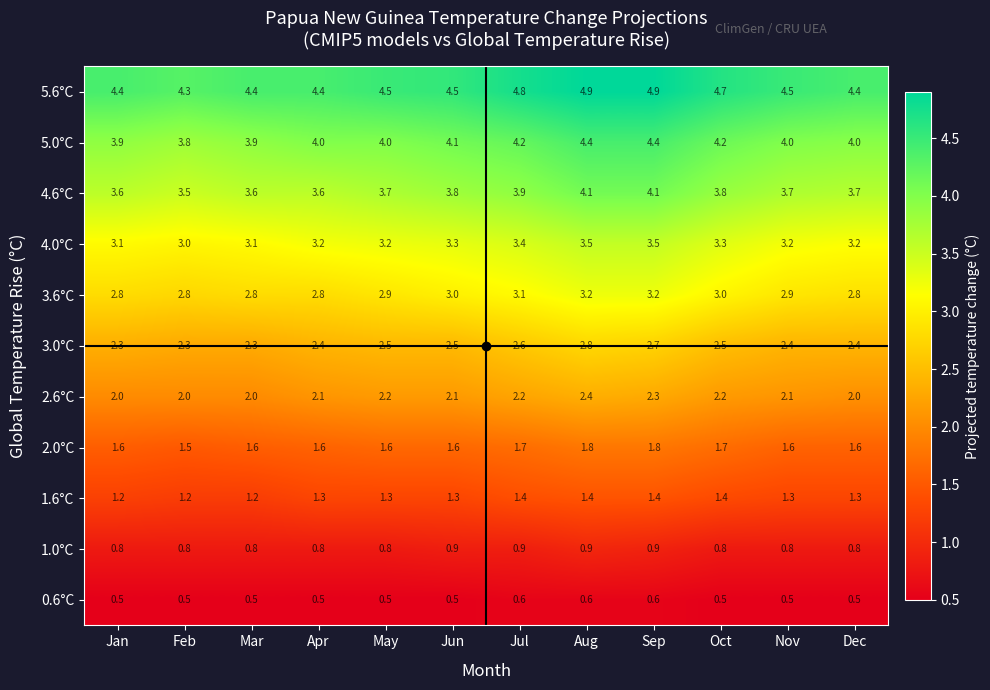

The value of 4.0°C at Apr is 3.2. True or false?

True